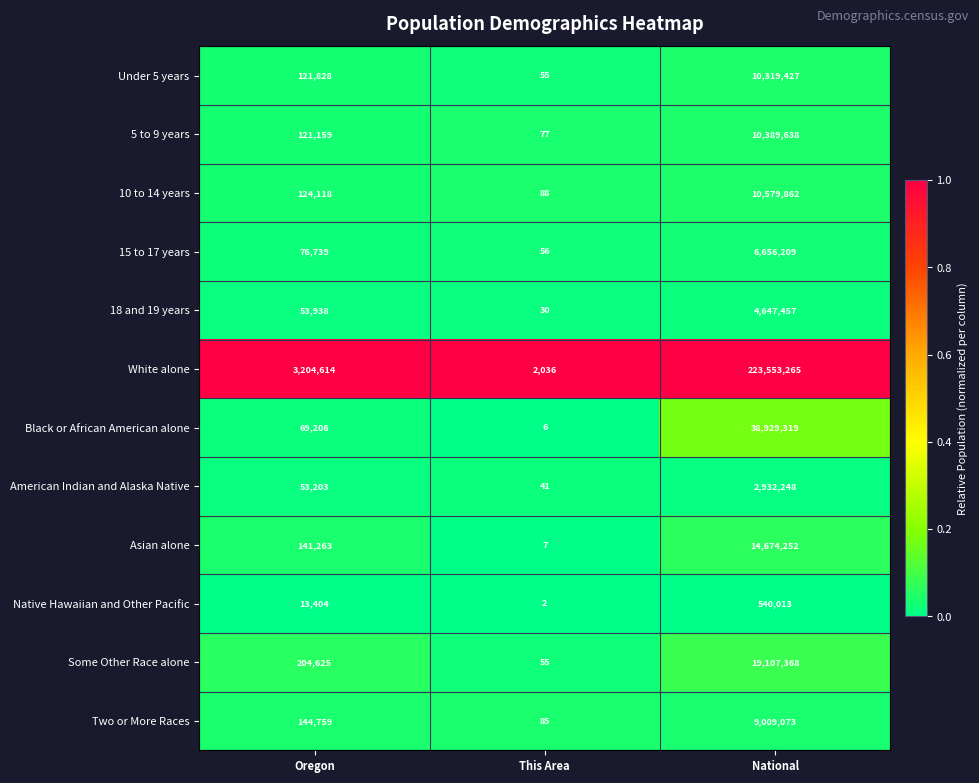

Is it true that 10 to 14 years equals 10579862 at National?

True